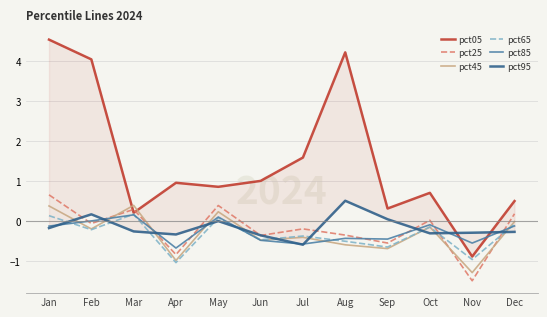

What is the average value of the pct65 series?

-0.3